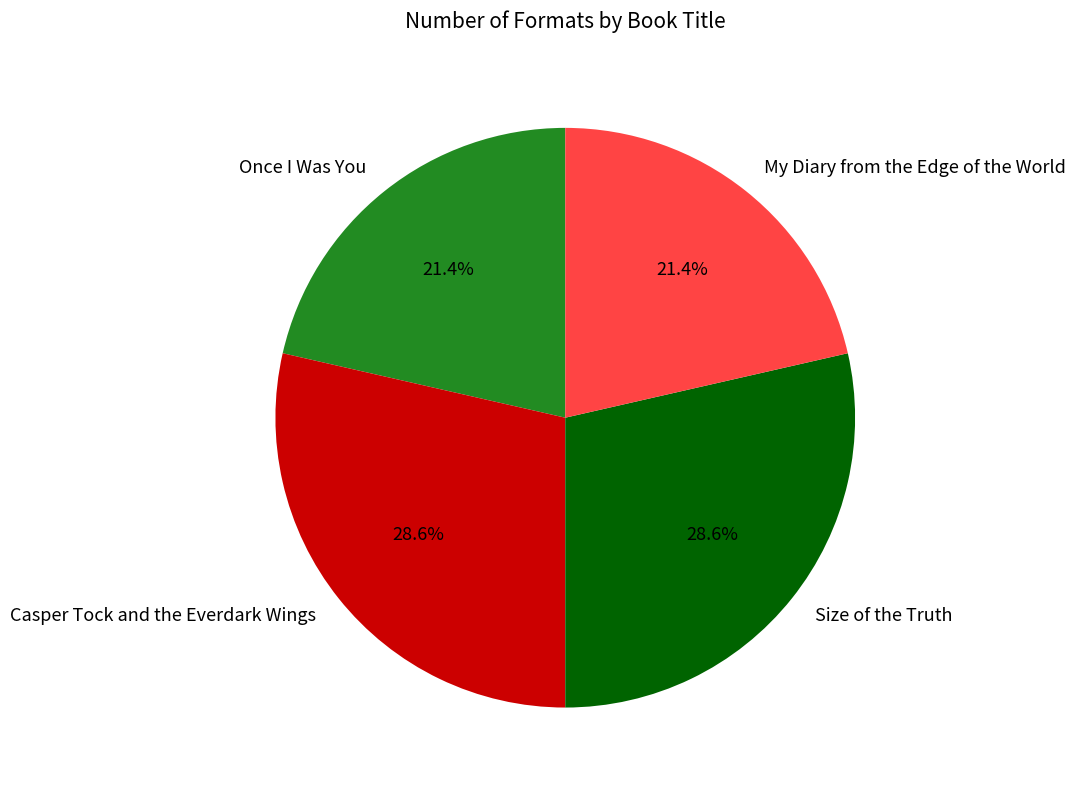

What portion of the pie excludes Once I Was You?

78.6%